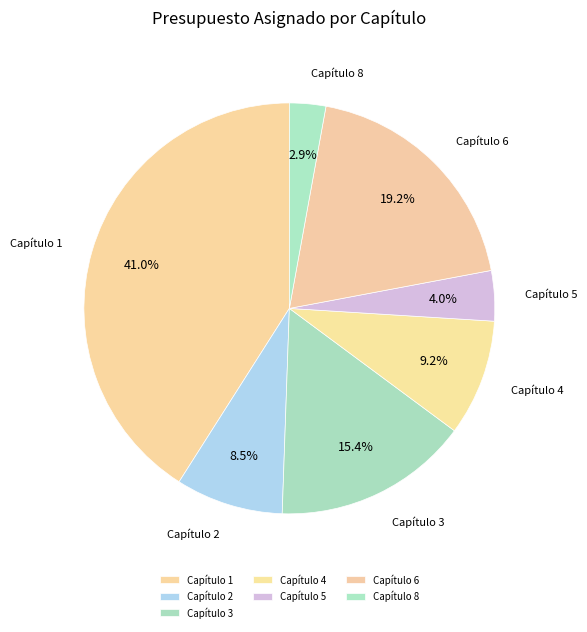

Does Capítulo 6 represent more than half of the total?

No